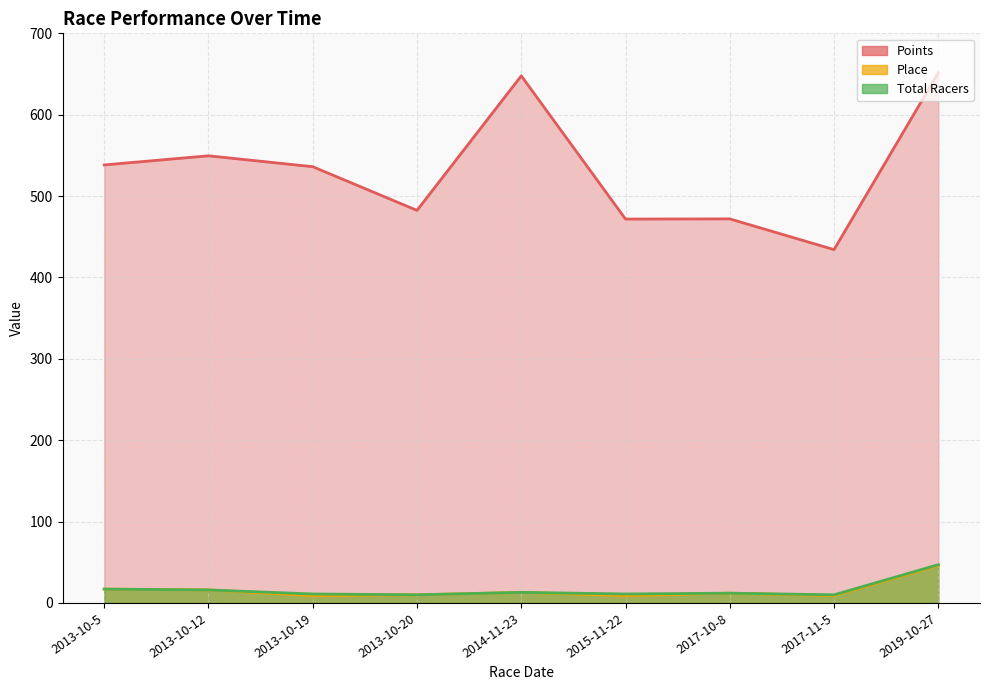

List the series in order of their peak value, highest first.

Points, Total Racers, Place